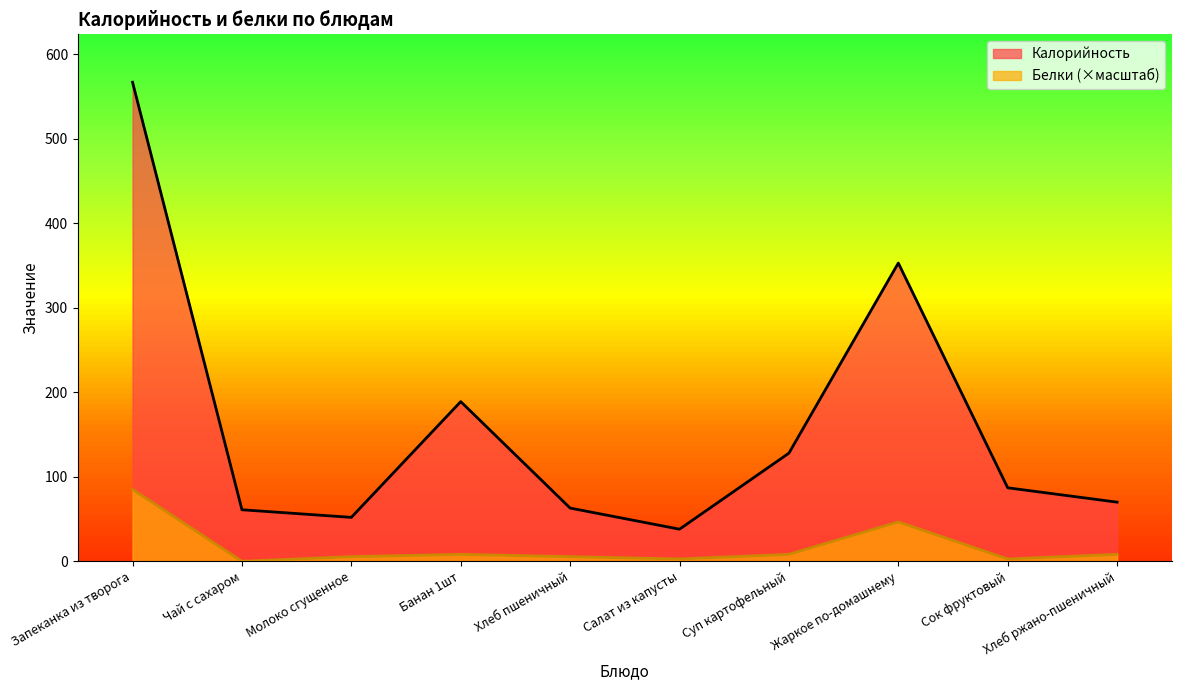

In Калорийность, how many points are lower than both neighbors (excluding endpoints)?

2